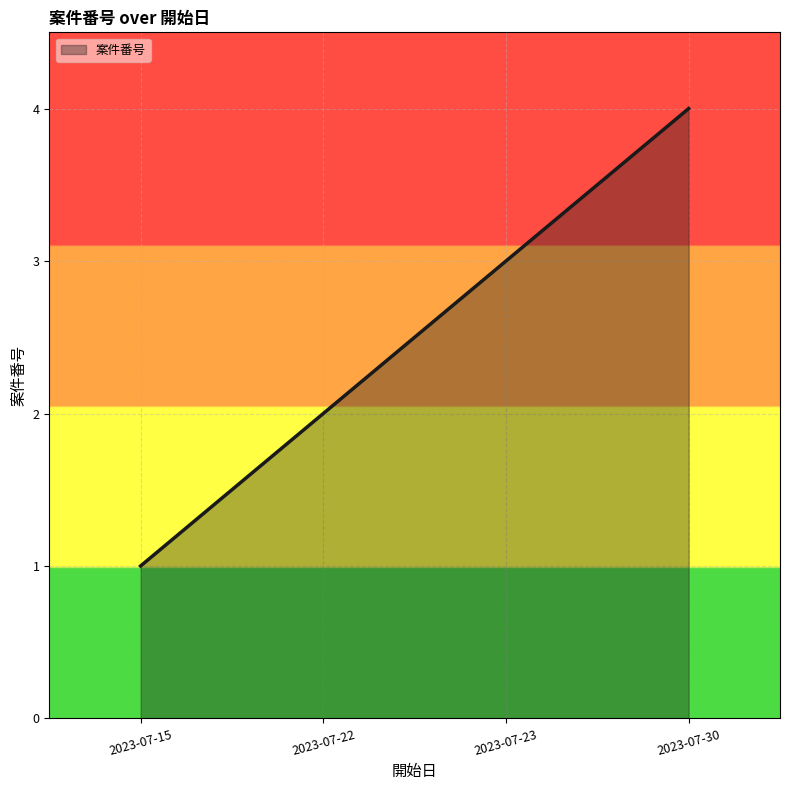

How many series are shown in this chart?

1